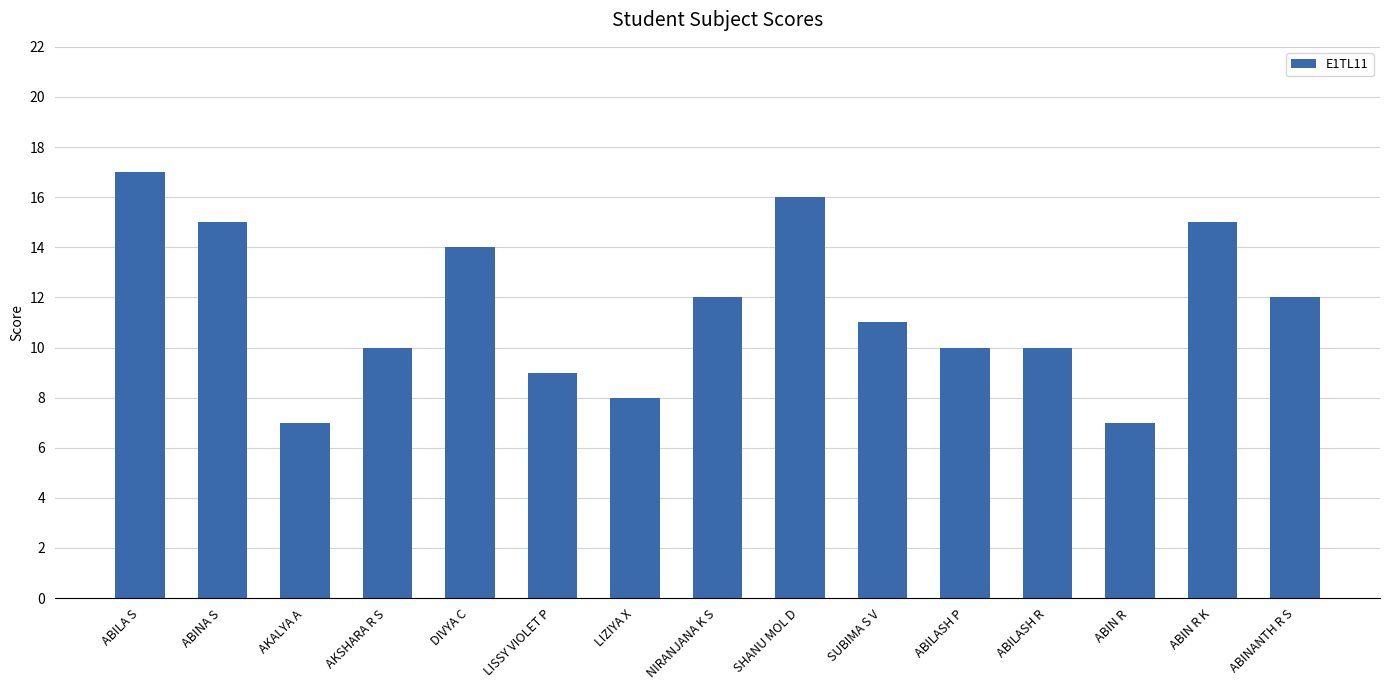

Which has a higher value, SHANU MOL D or ABIN R?

SHANU MOL D